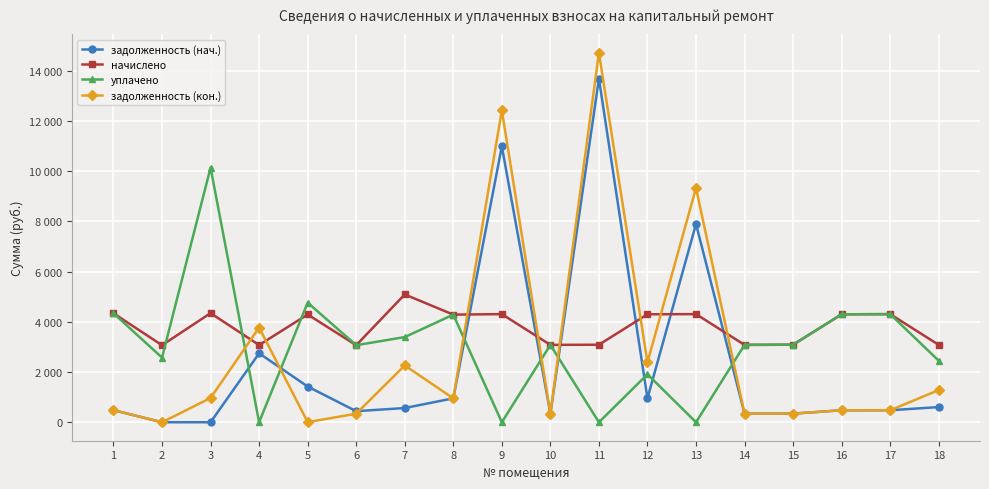

What are all the series names shown in the legend?

задолженность (нач.), начислено, уплачено, задолженность (кон.)